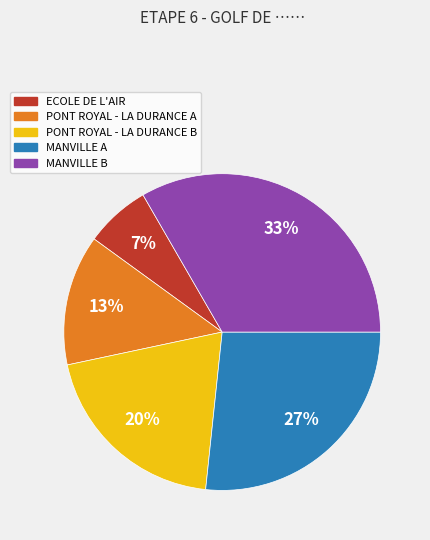

Count the number of slices in the pie.

5